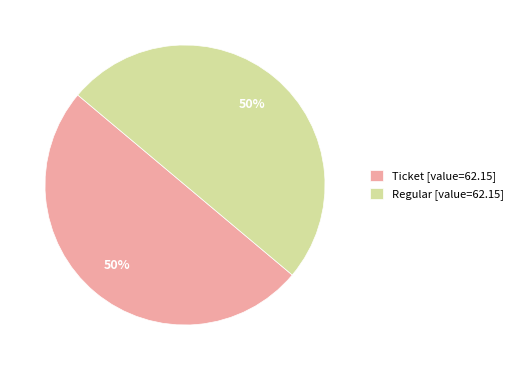

Is it true that Ticket [value=62.15] is 36% of the pie?

False